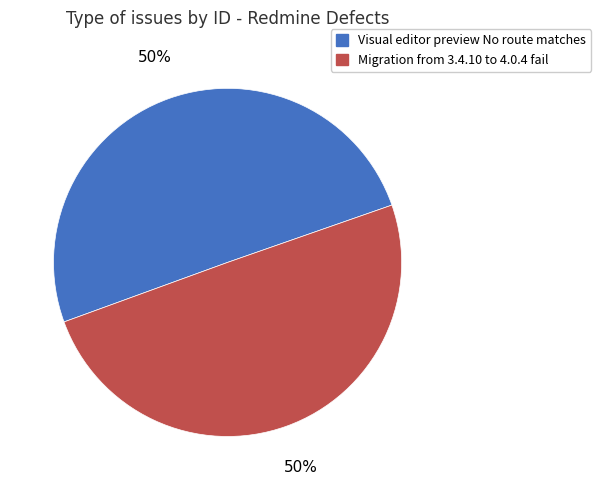

Approximately how many times larger is the value at Visual editor preview No route matches compared to Migration from 3.4.10 to 4.0.4 fail?

1.0